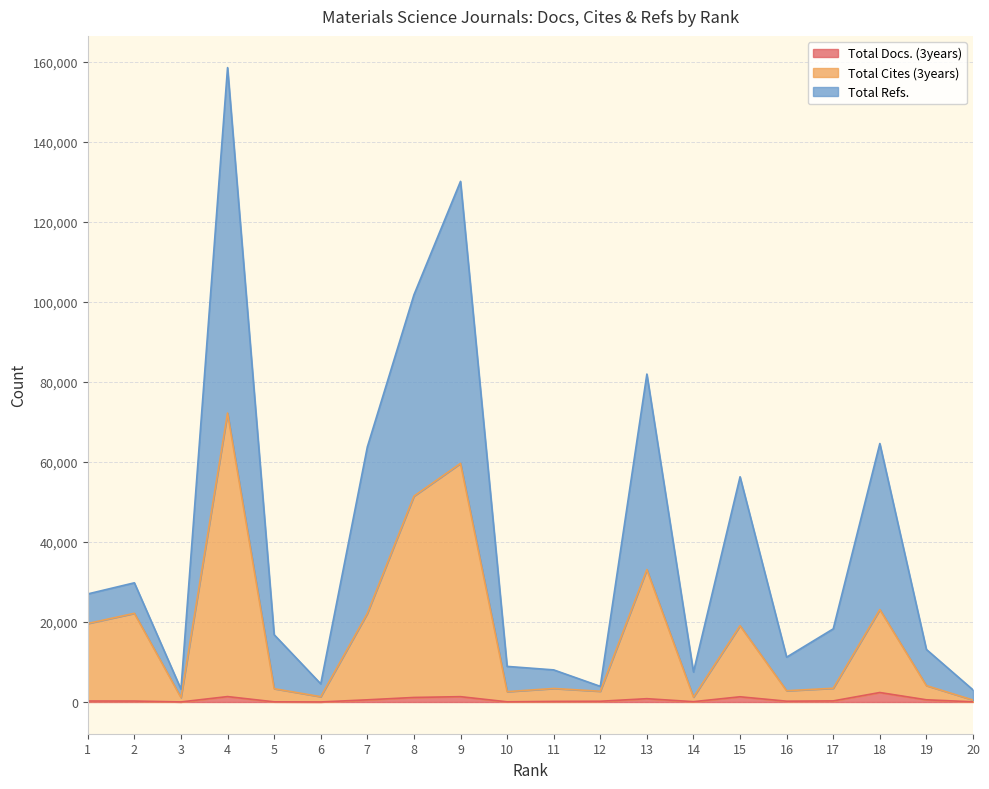

What is the sum of all Total Docs. (3years) values?

10964